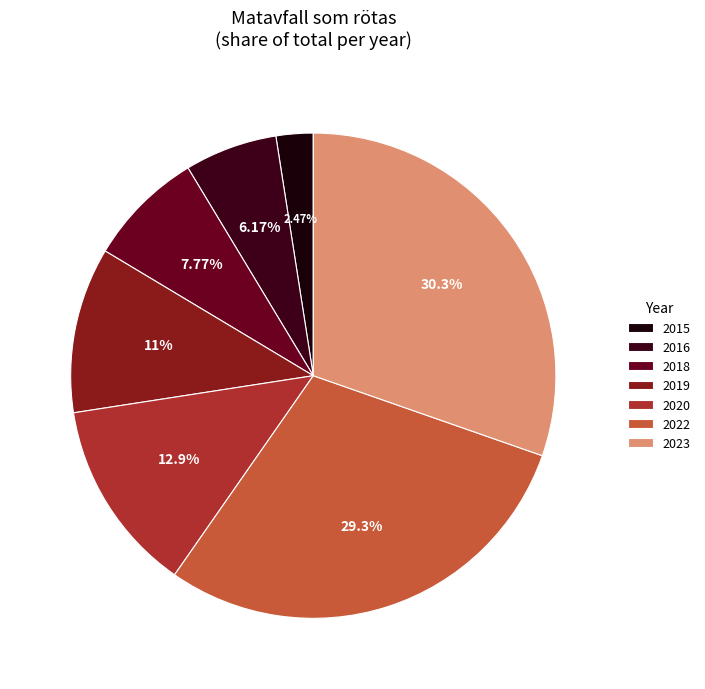

How many segments does this pie chart have?

7